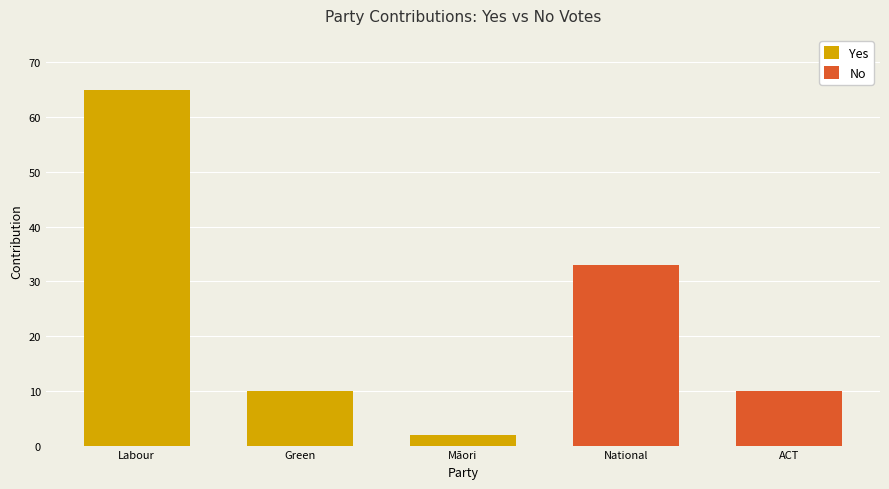

What is the difference between the maximum and minimum values in the Yes series?

63